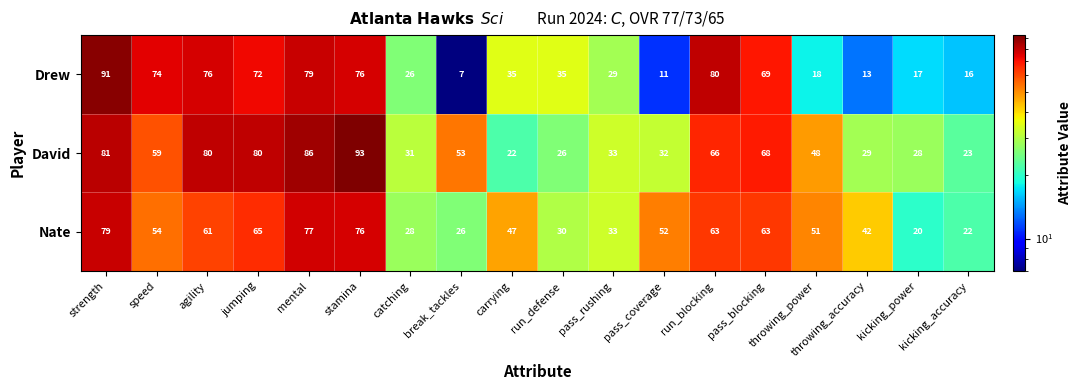

The value of Nate at speed is 38. True or false?

False